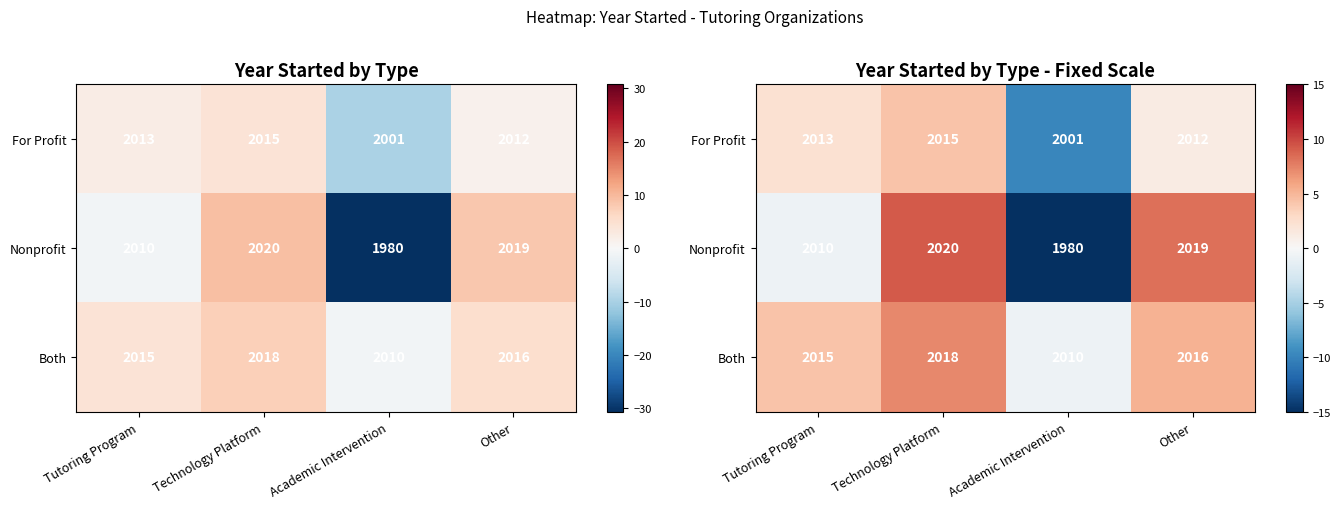

Where is Nonprofit nearest to the value -10?

Tutoring Program